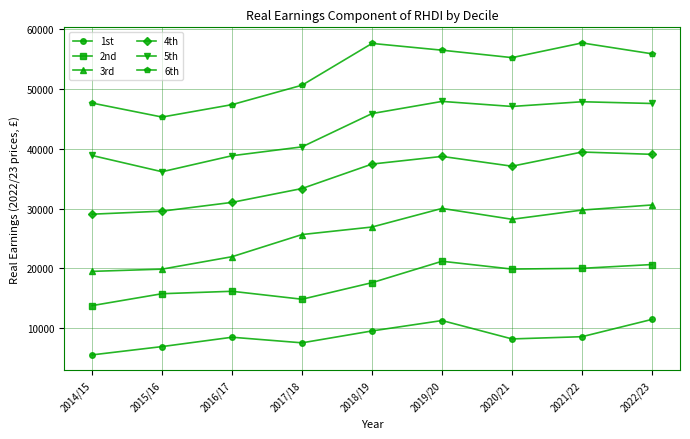

At which category does 6th reach its first local valley?

2015/16